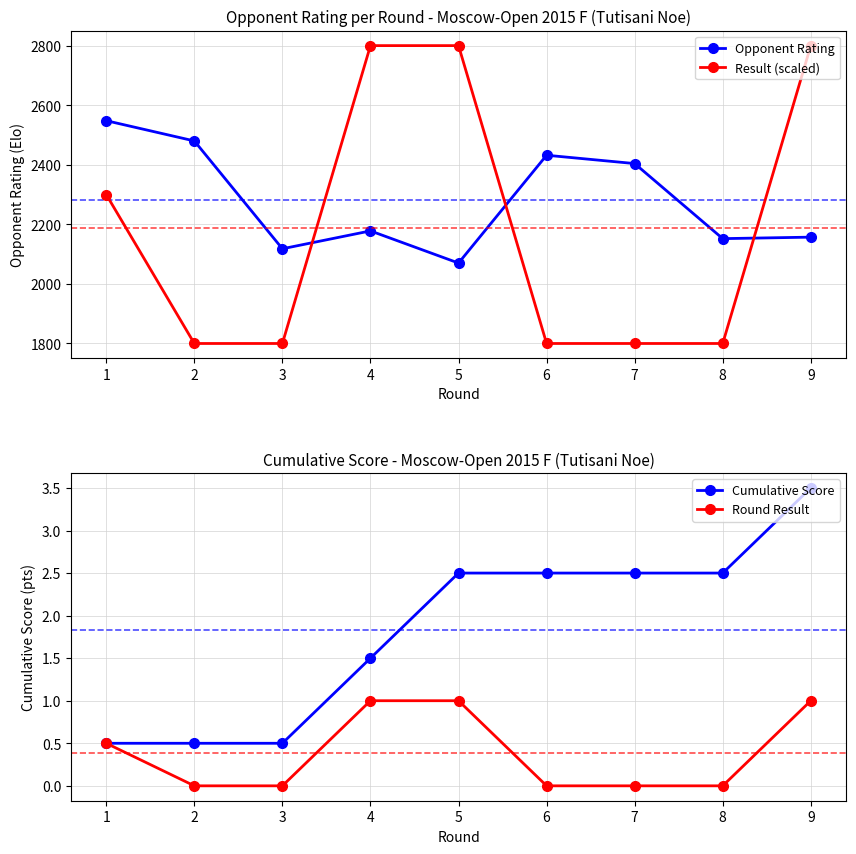

True or false: Round Result and Opponent Rating cross at least once.

False